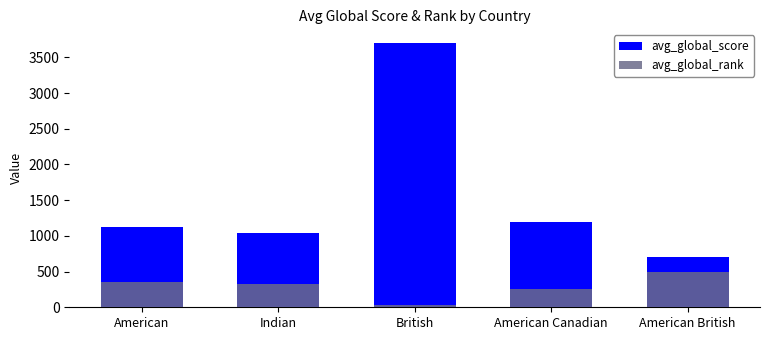

What is the sum of all avg_global_rank values?

1467